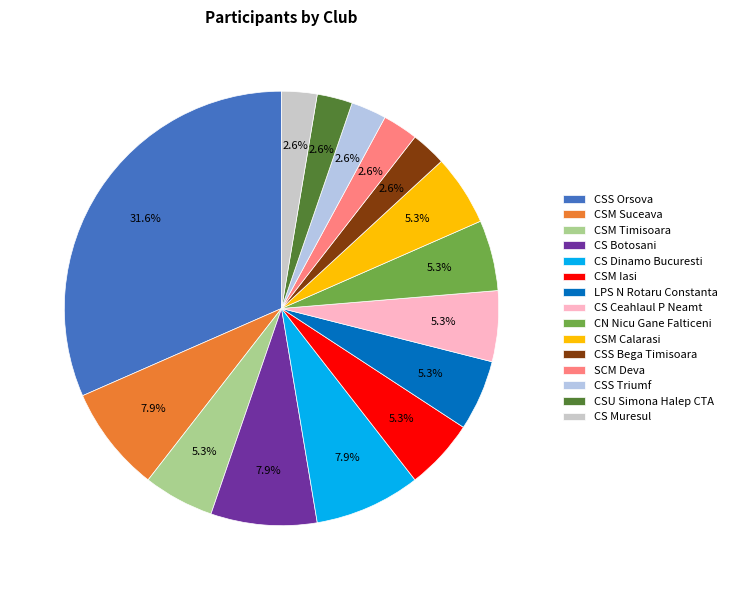

How many slices are in this pie chart?

15